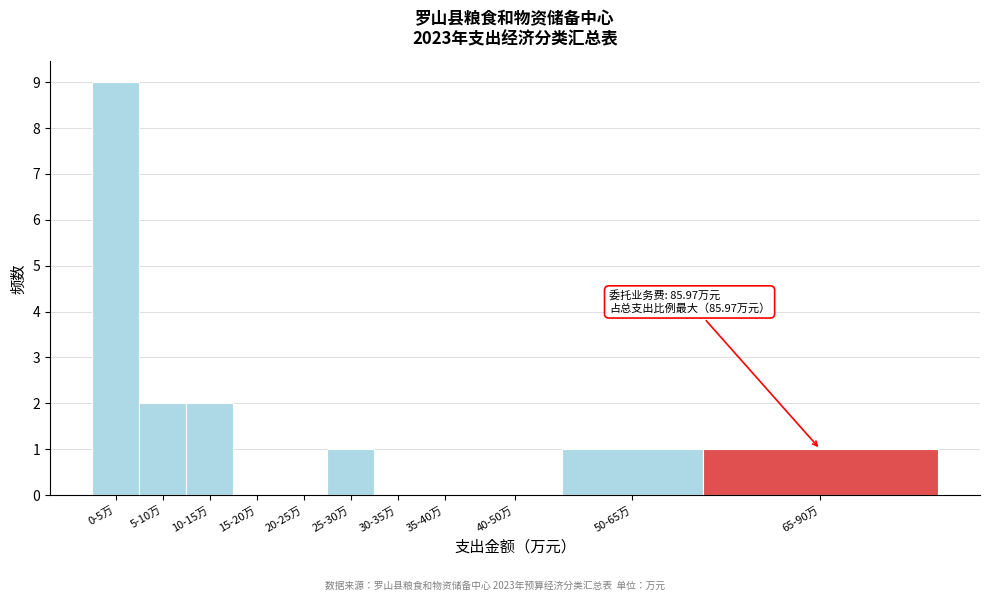

Reading left to right, what are all the values shown in this chart?

0-5万=9	5-10万=2	10-15万=2	15-20万=0	20-25万=0	25-30万=1	30-35万=0	35-40万=0	40-50万=0	50-65万=1	65-90万=1